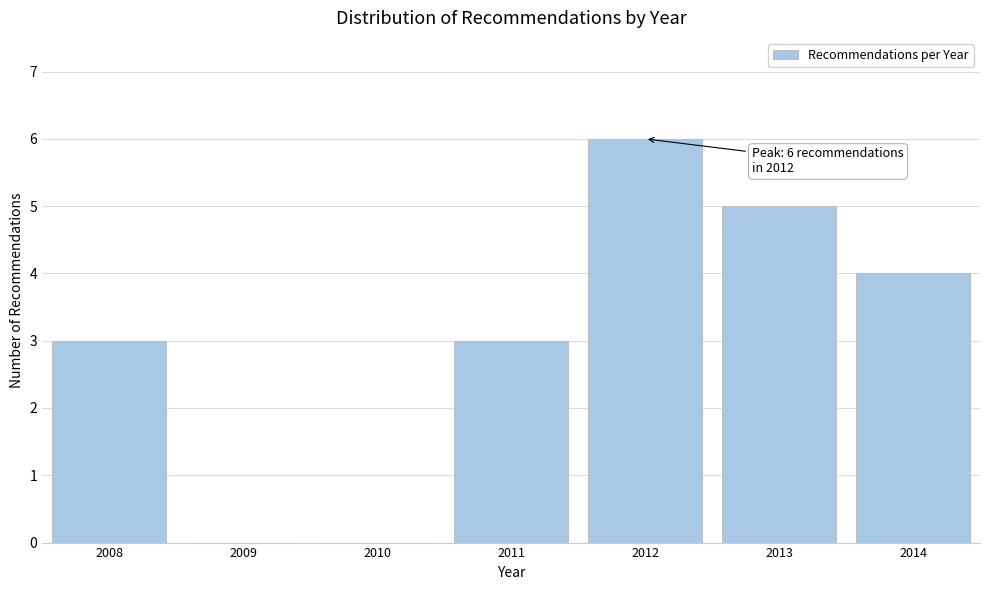

Reading left to right, list all the values displayed in this chart.

2008=3	2009=0	2010=0	2011=3	2012=6	2013=5	2014=4